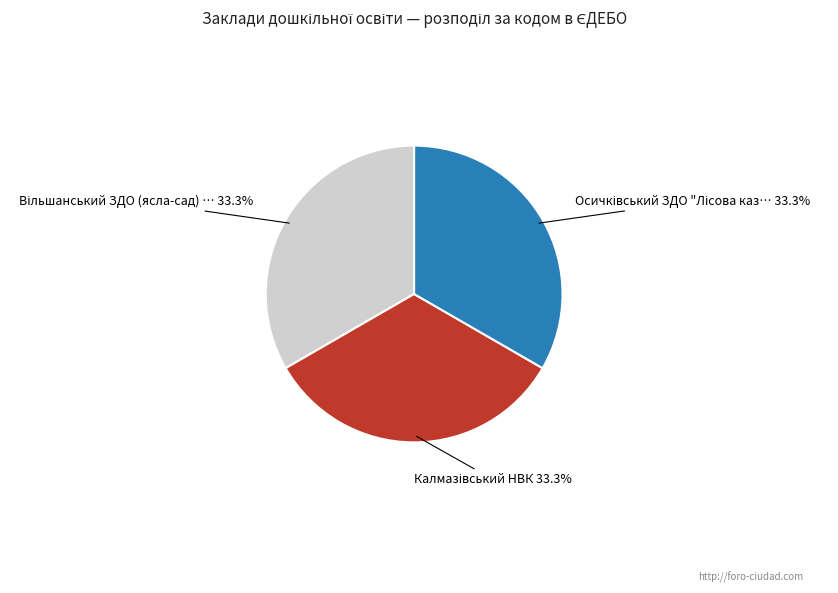

How many segments does this pie chart have?

3